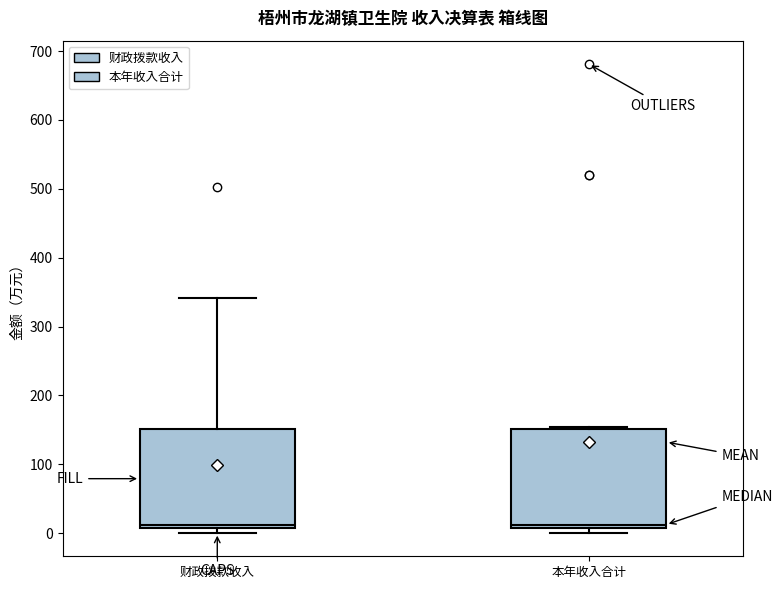

Where is the upper edge of the box for 财政拨款收入 on the y-axis? The values are not printed on the chart, so give them approximately, as read against the axis.

150